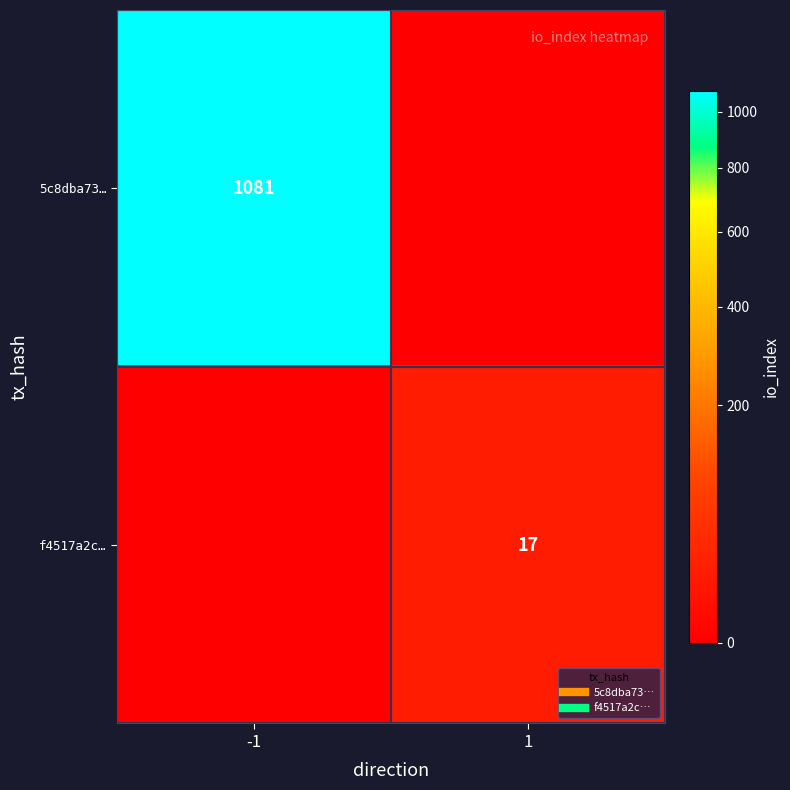

The 5c8dba73… series shows -409 at 1. True or false?

False